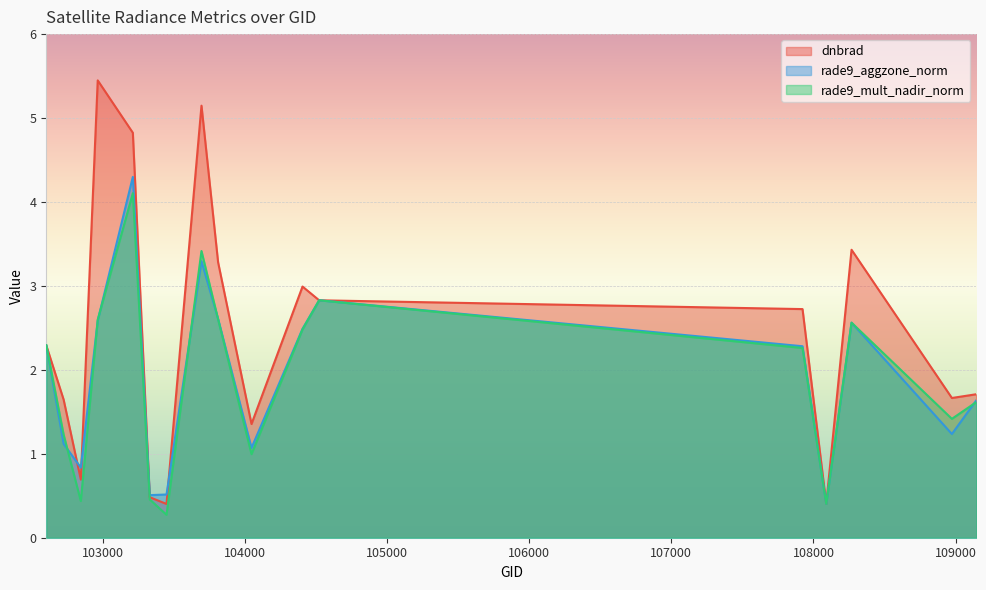

Reading left to right, list all the values displayed in this chart.

dnbrad: 2.3	1.6	0.7	5.4	4.8	0.5	0.4	5.1	3.3	1.4	3.0	2.8	2.7	0.4	3.4	1.7	1.7
rade9_aggzone_norm: 2.3	1.1	0.8	2.6	4.3	0.5	0.5	3.3	2.6	1.1	2.5	2.8	2.3	0.4	2.6	1.2	1.6
rade9_mult_nadir_norm: 2.3	1.2	0.4	2.6	4.1	0.5	0.3	3.4	2.6	1.0	2.5	2.8	2.3	0.4	2.6	1.4	1.6